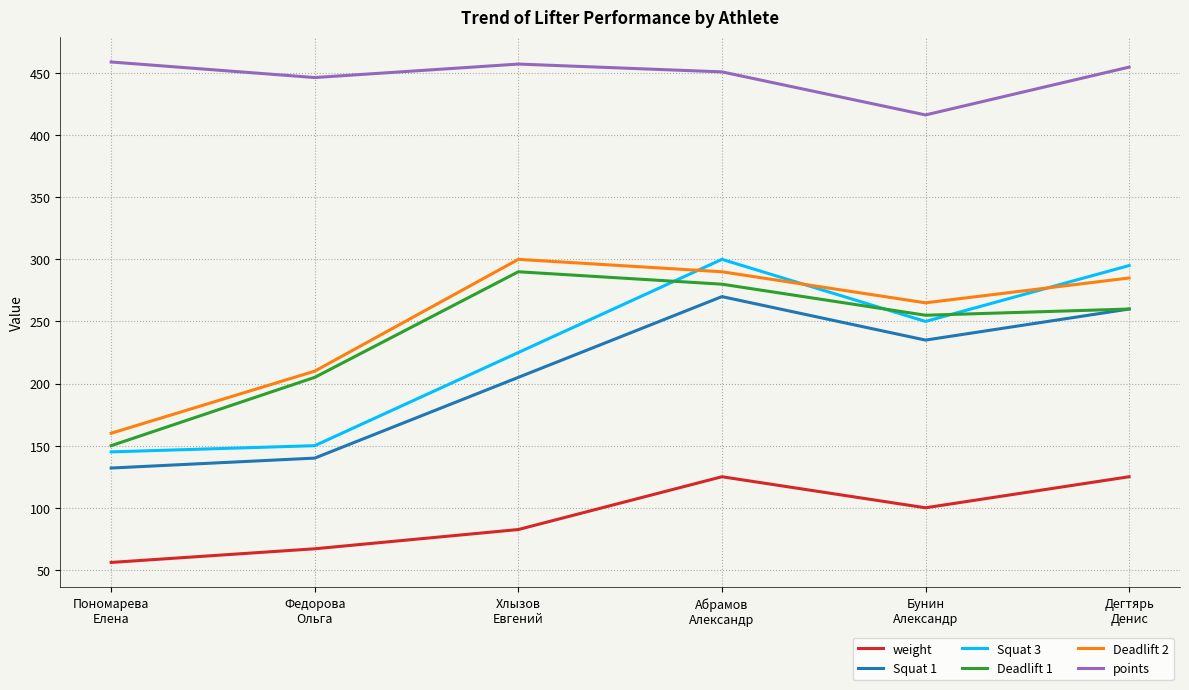

True or false: points and Squat 3 intersect in this chart.

False